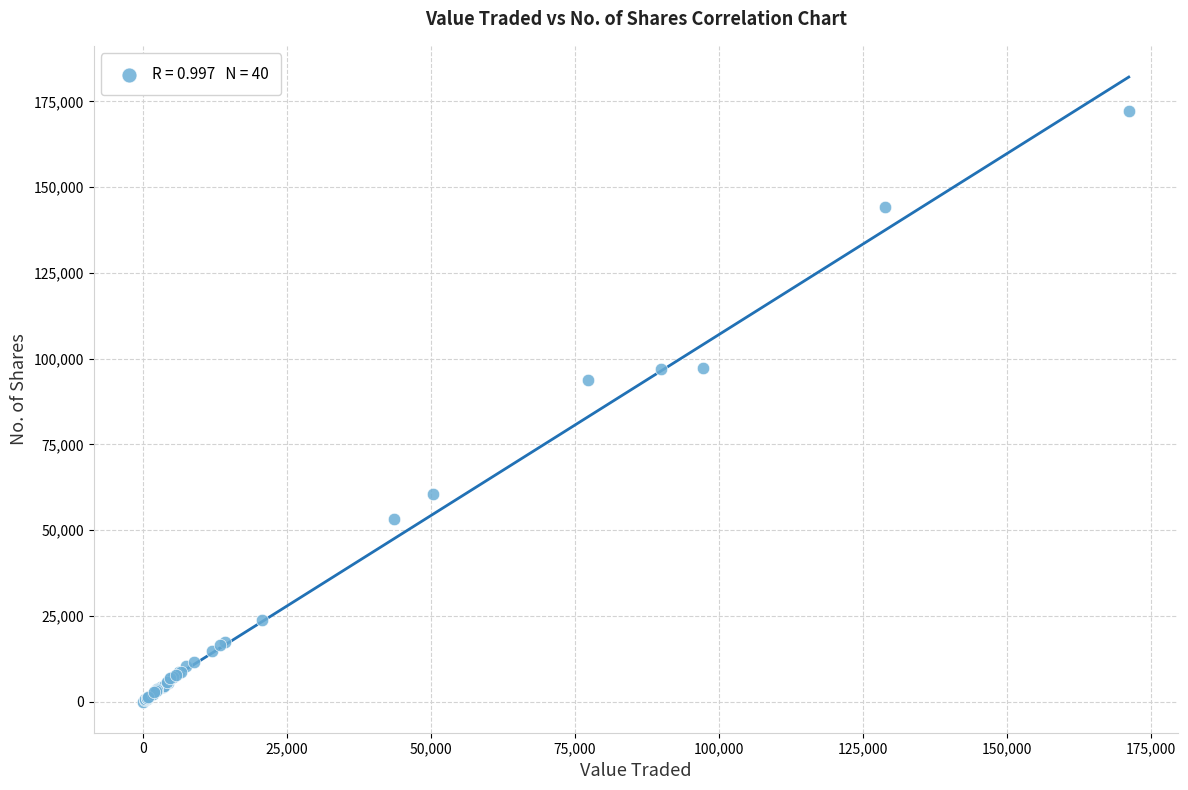

What Y value in the scatter plot is closest to 86129?

93755